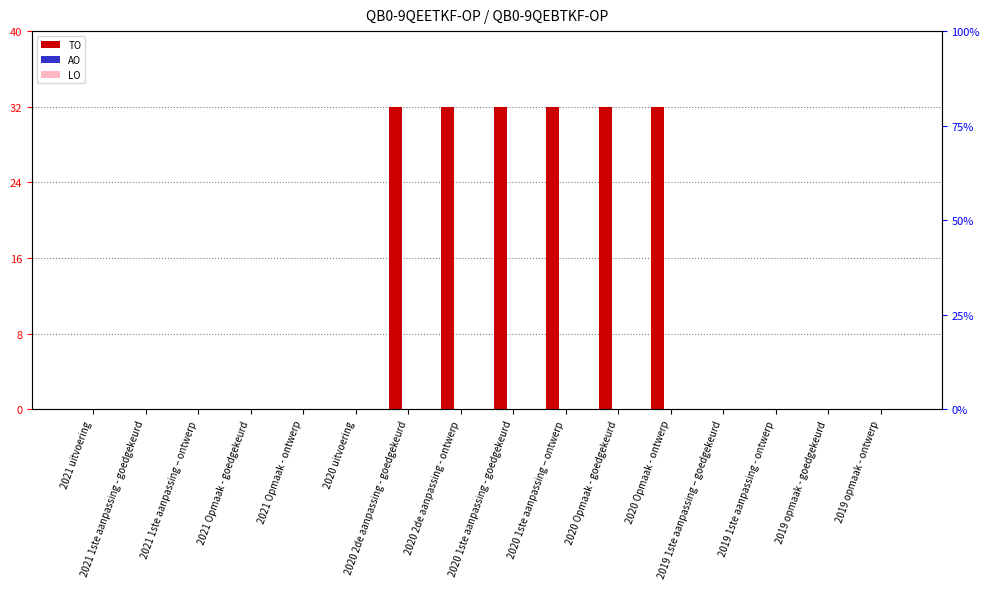

Which series has the widest spread of values?

TO